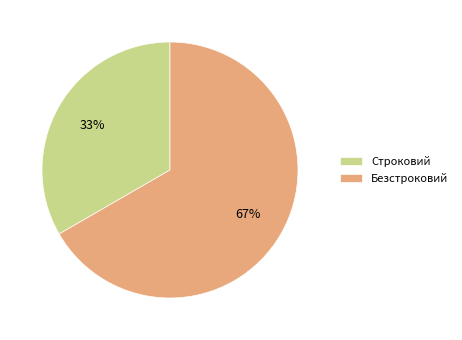

What percentage is the Безстроковий slice, to the nearest percent?

67%